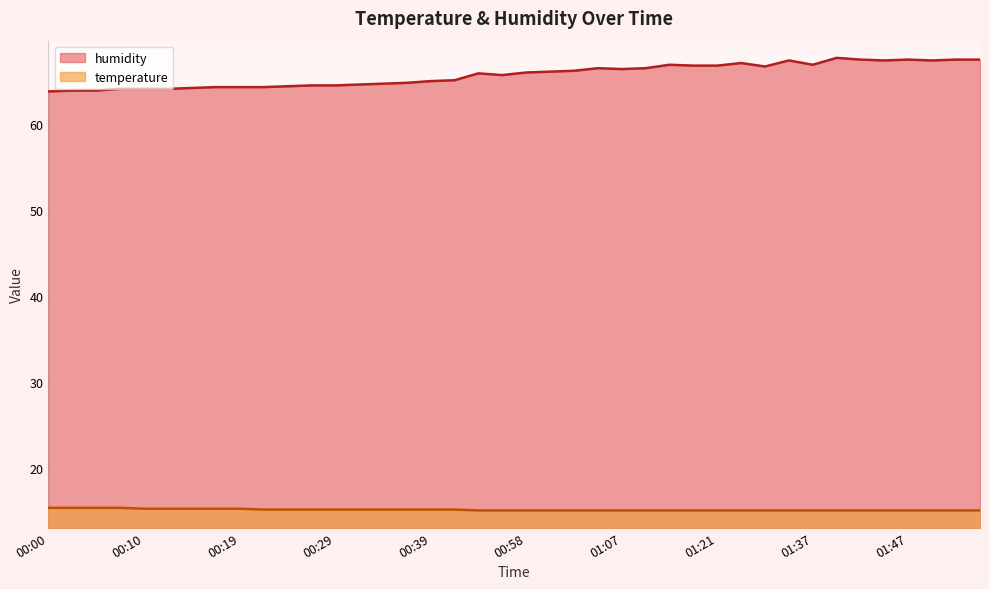

List the series in order of their overall mean, lowest first.

temperature, humidity